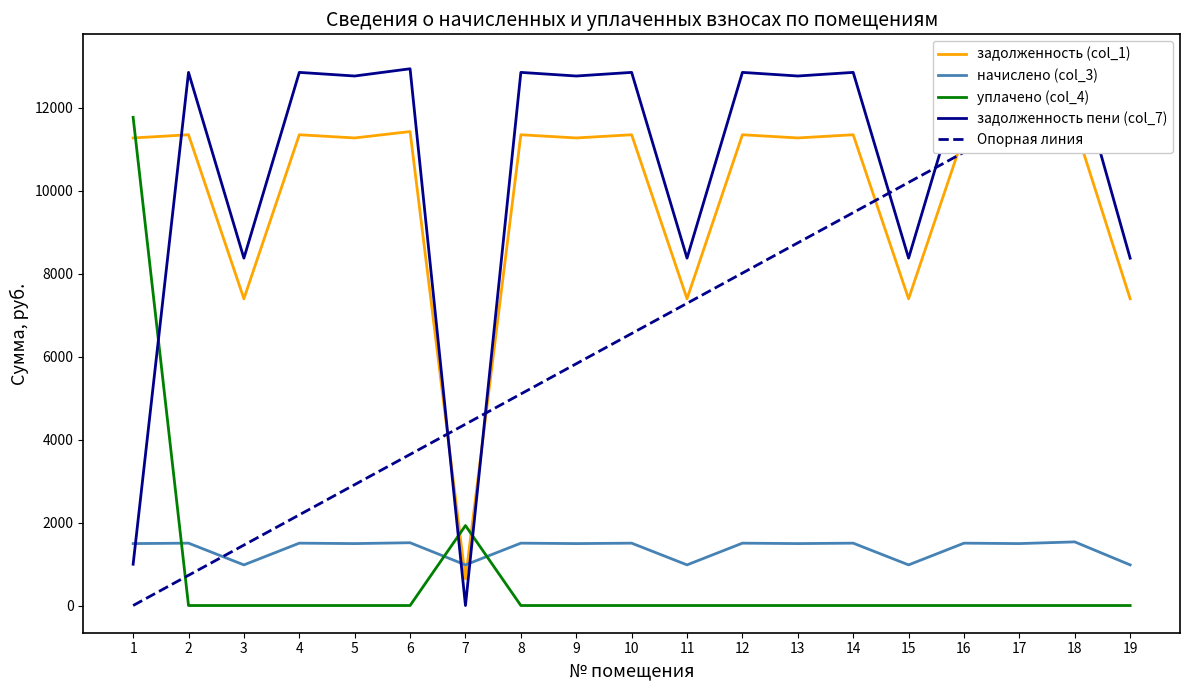

What is the sum of the Опорная линия values at 4 and 5?

5100.7